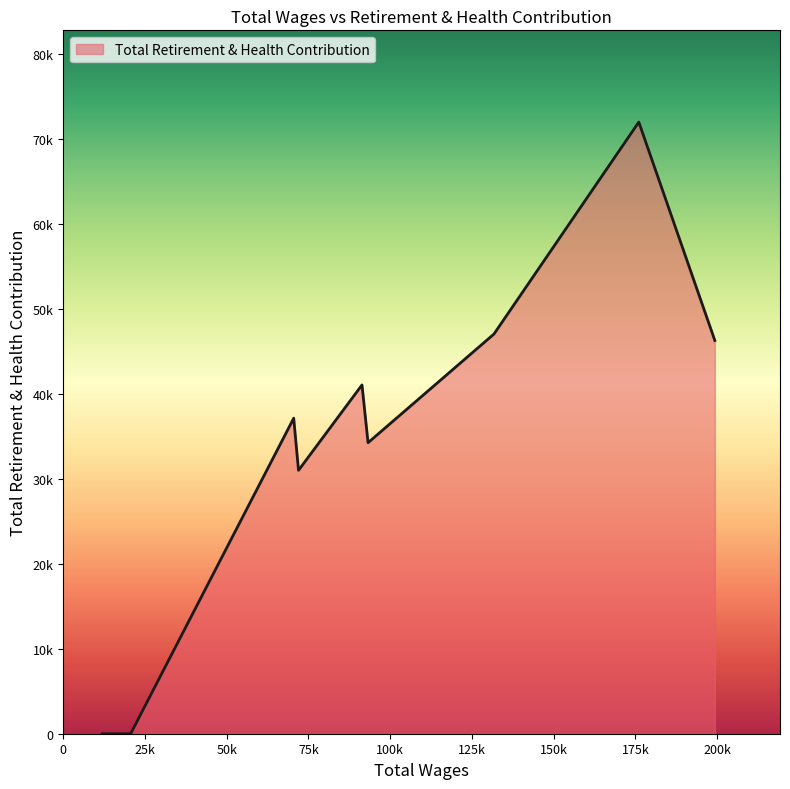

Is this an area chart (filled region under the line)?

Yes